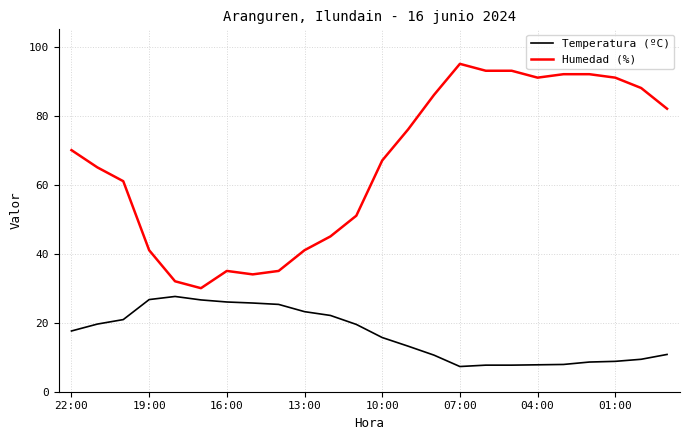

What are all the series names shown in the legend?

Temperatura (ºC), Humedad (%)